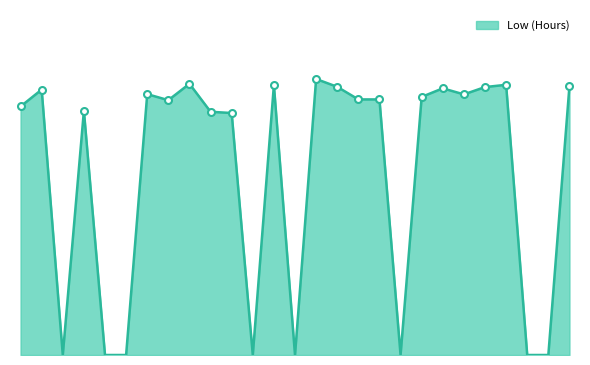

How many interior local valleys (lower than both neighbors) does the data have?

6